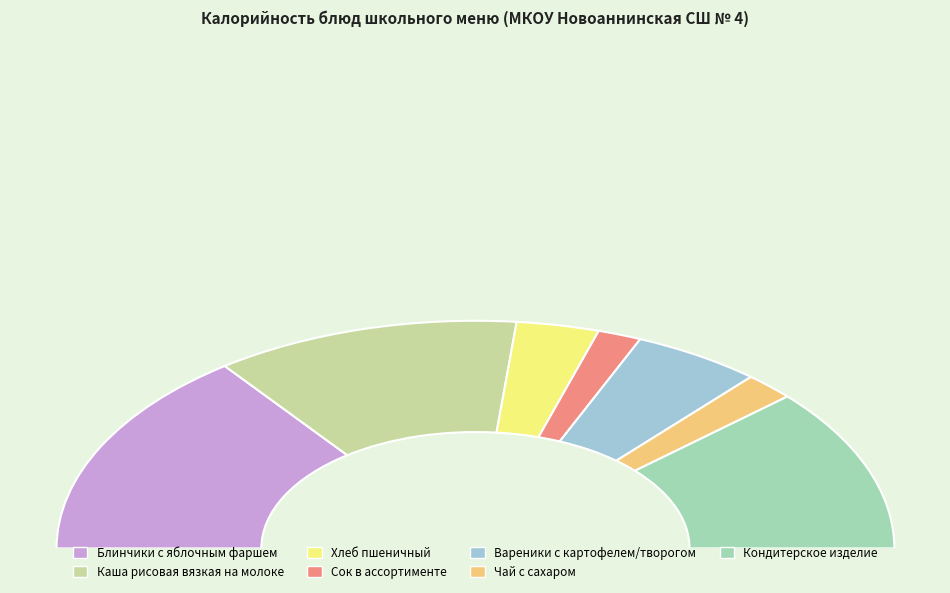

How many slices are in this pie chart?

7